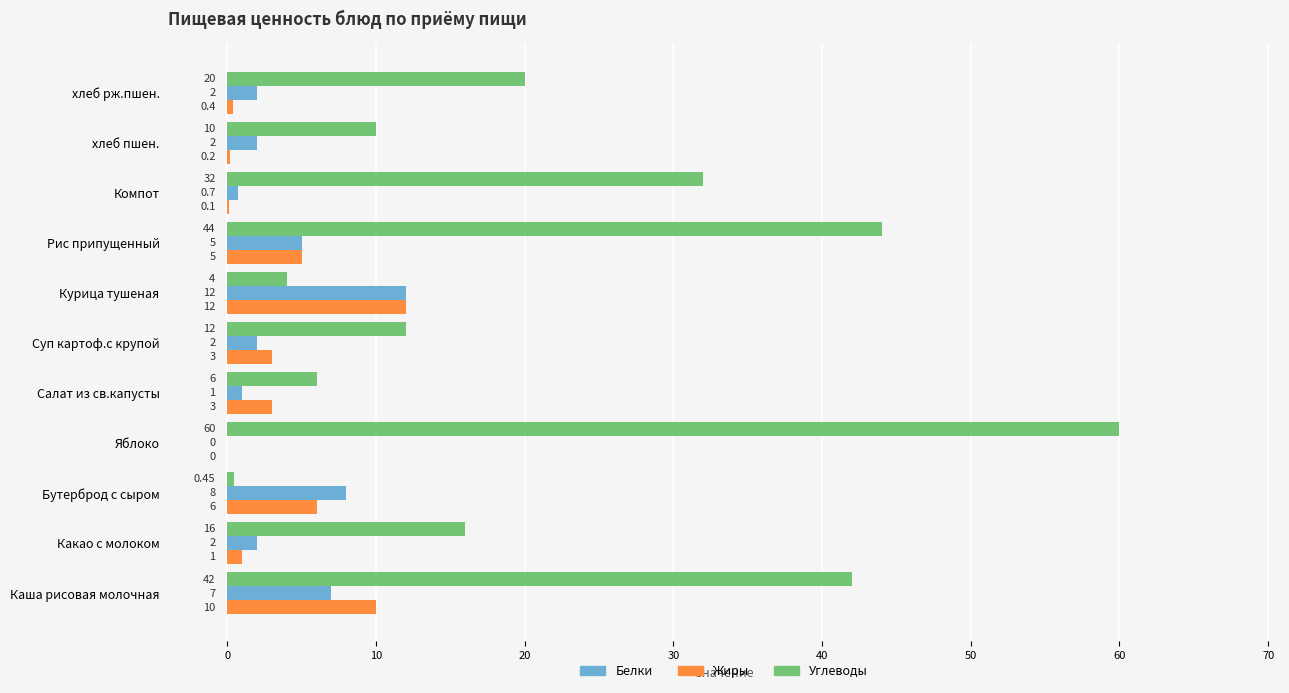

What is the sum of the Жиры values at Каша рисовая молочная and Салат из св.капусты?

13.0